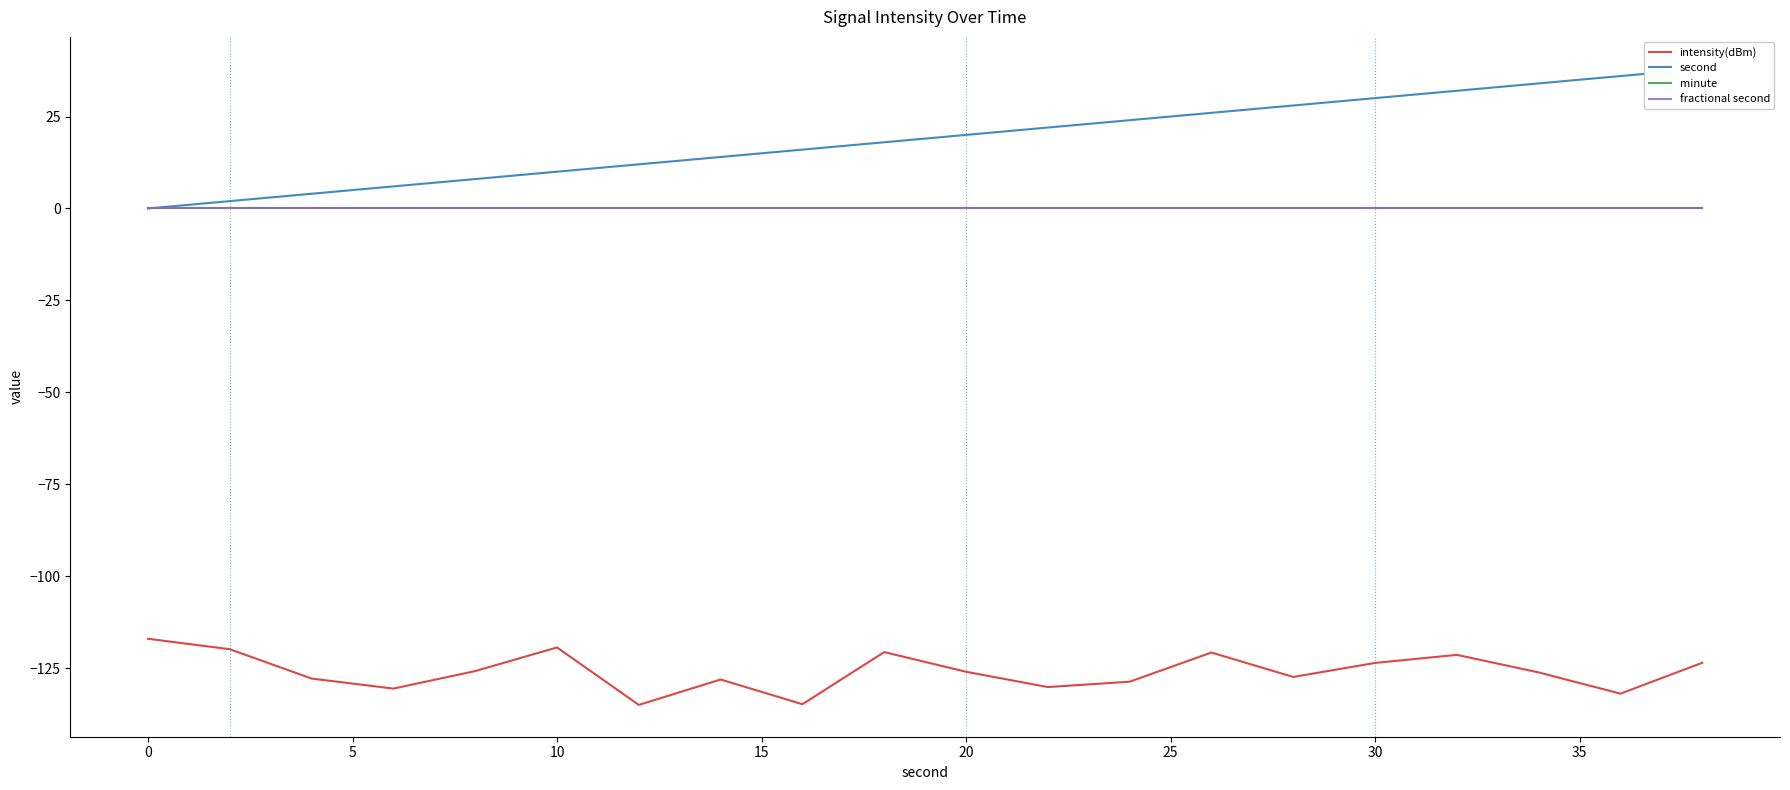

At 25, list the series in order from largest to smallest.

second, minute, fractional second, intensity(dBm)